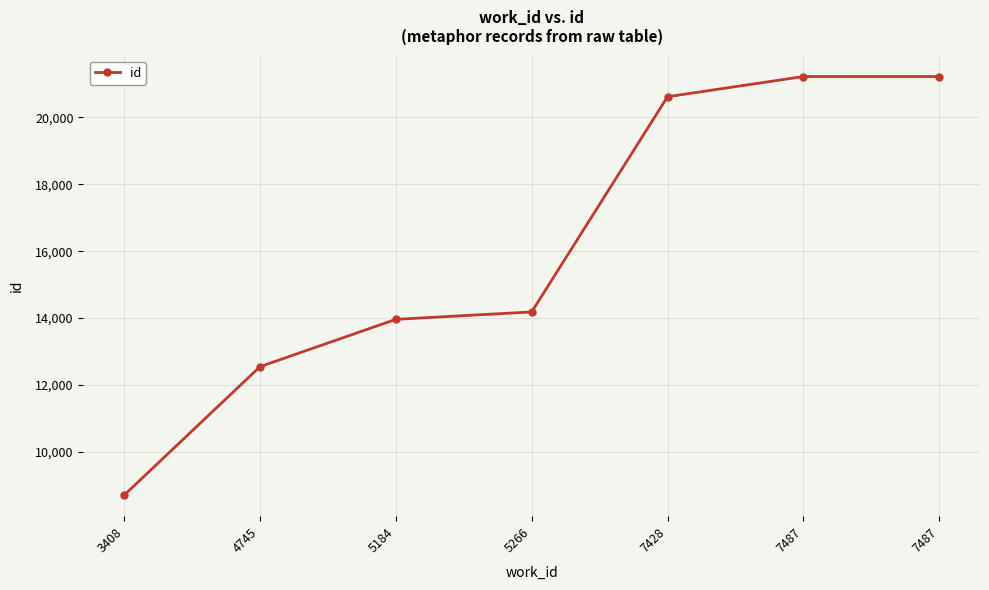

How many series are shown in this chart?

1